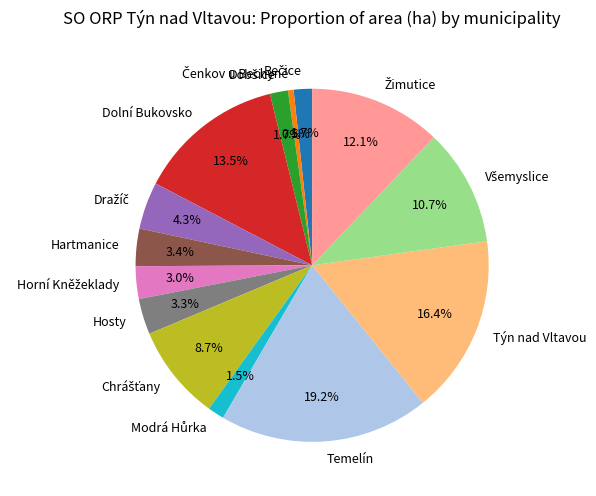

True or false: Hosty accounts for 11% of the total.

False